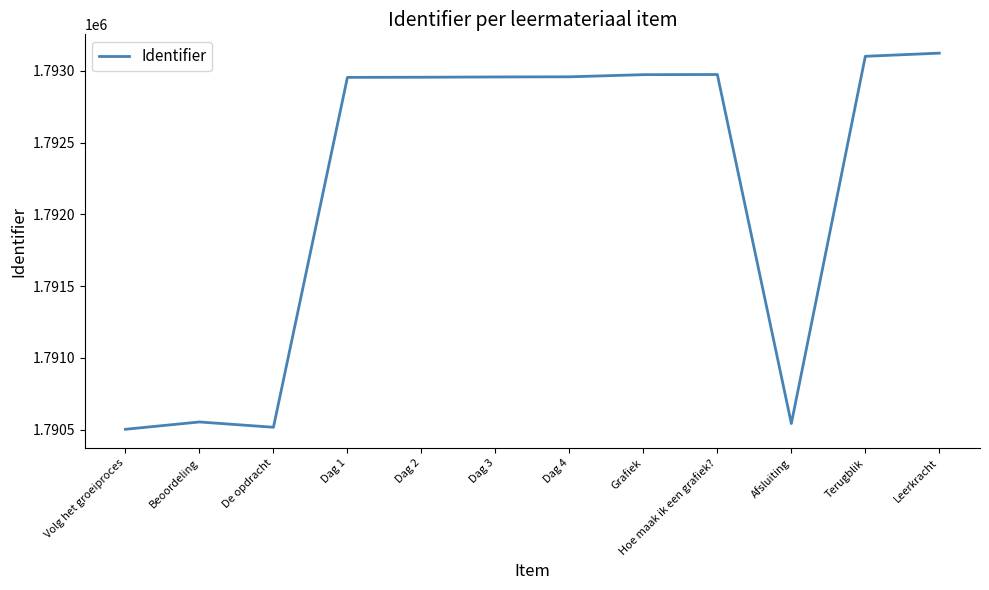

What is the change in value from Dag 1 to Dag 3?

+3